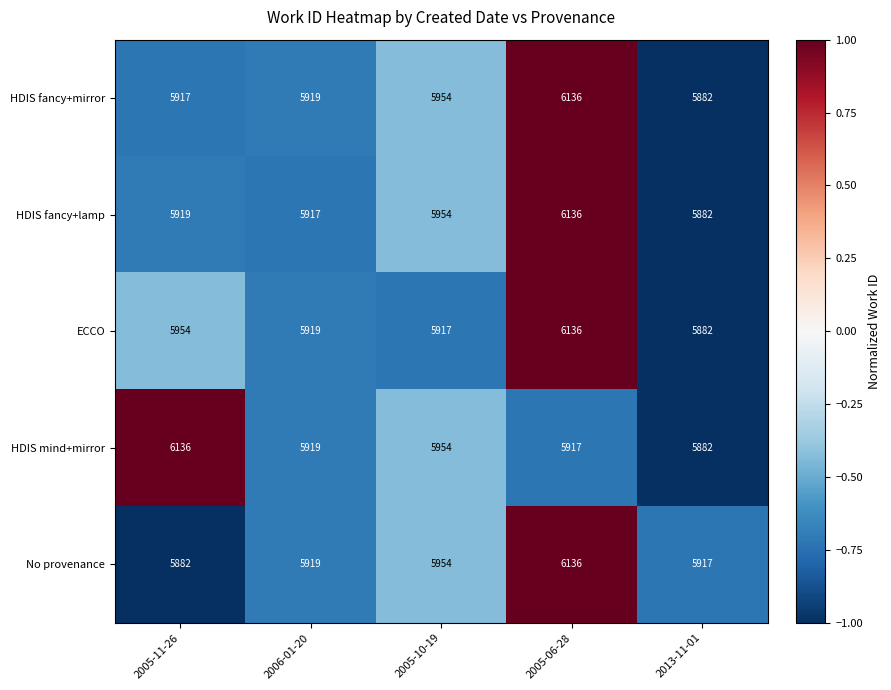

Rank the categories by HDIS mind+mirror value from lowest to highest.

2013-11-01, 2005-06-28, 2006-01-20, 2005-10-19, 2005-11-26